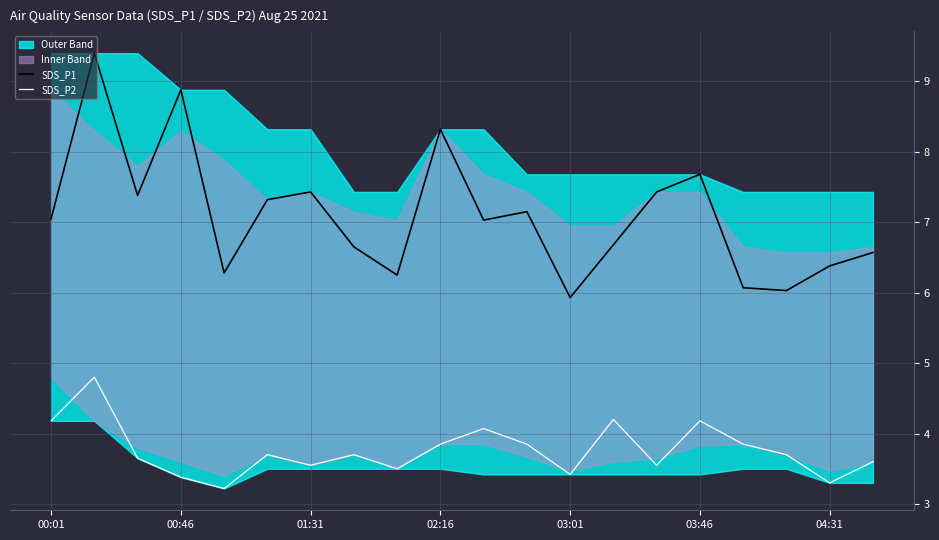

What is the difference between the SDS_P1 values at 03:01 and 01:31?

1.5